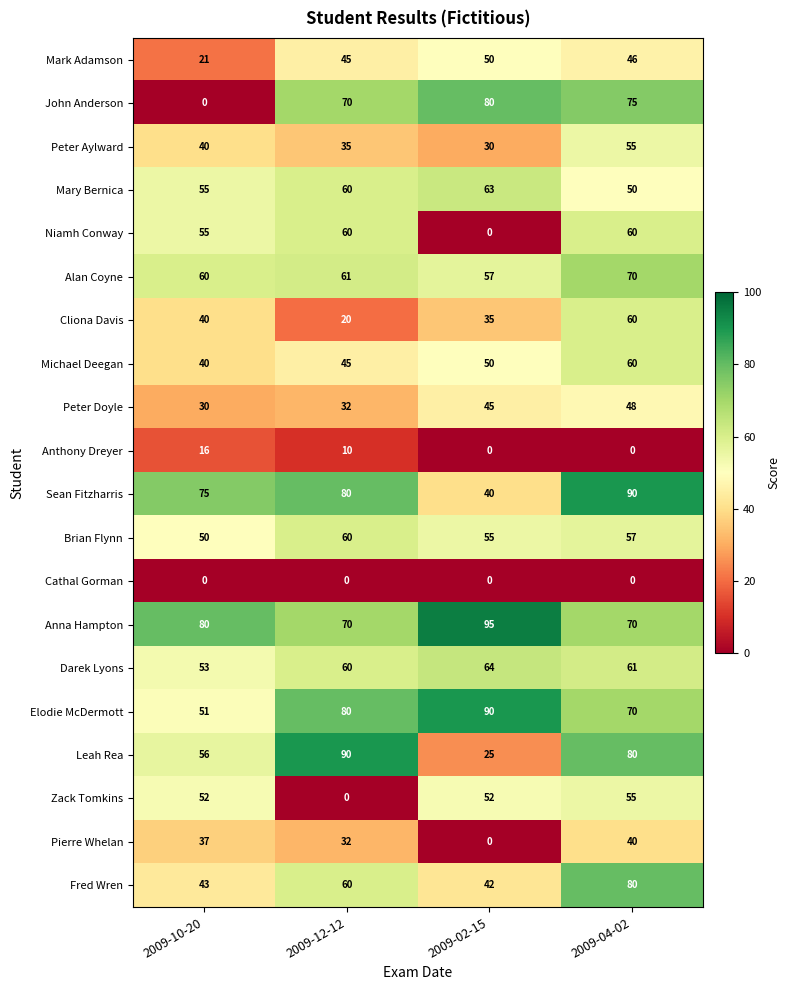

Read the Niamh Conway value at 2009-12-12.

60